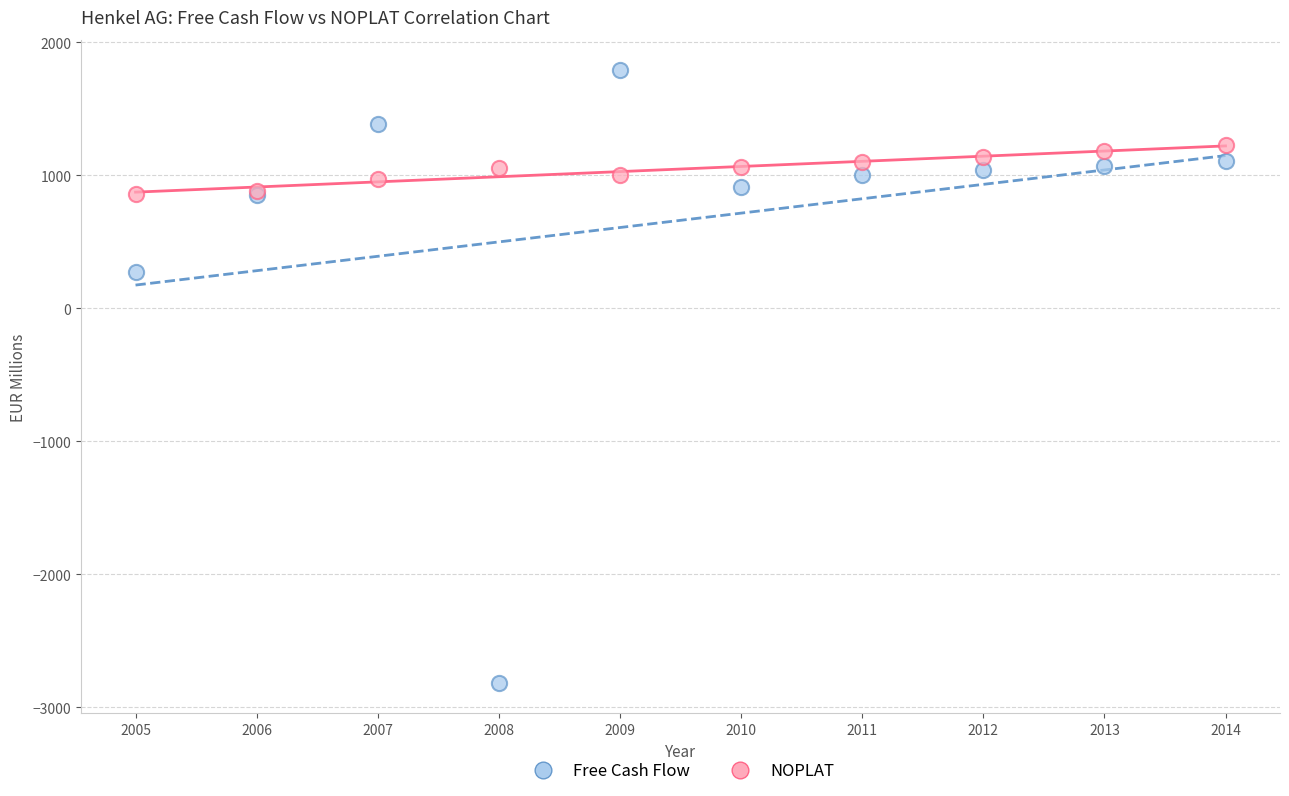

What are all the series names shown in the legend?

Free Cash Flow, NOPLAT